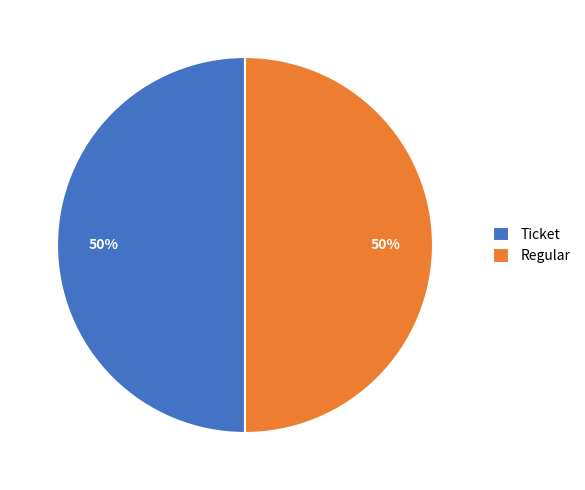

What is the ratio of the value at Ticket to the value at Regular?

1.0